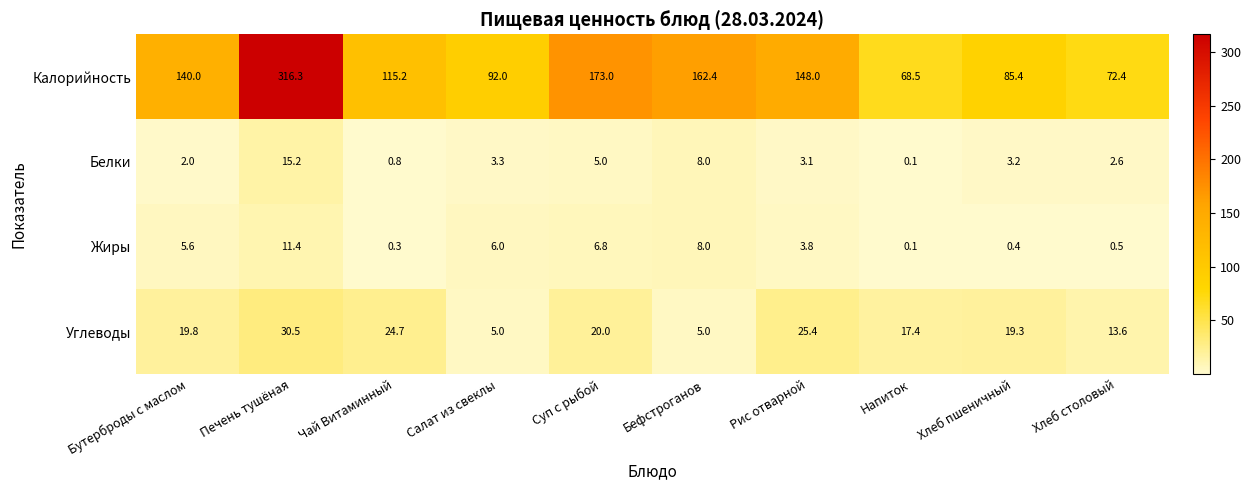

What is the sum of all Калорийность values?

1373.2